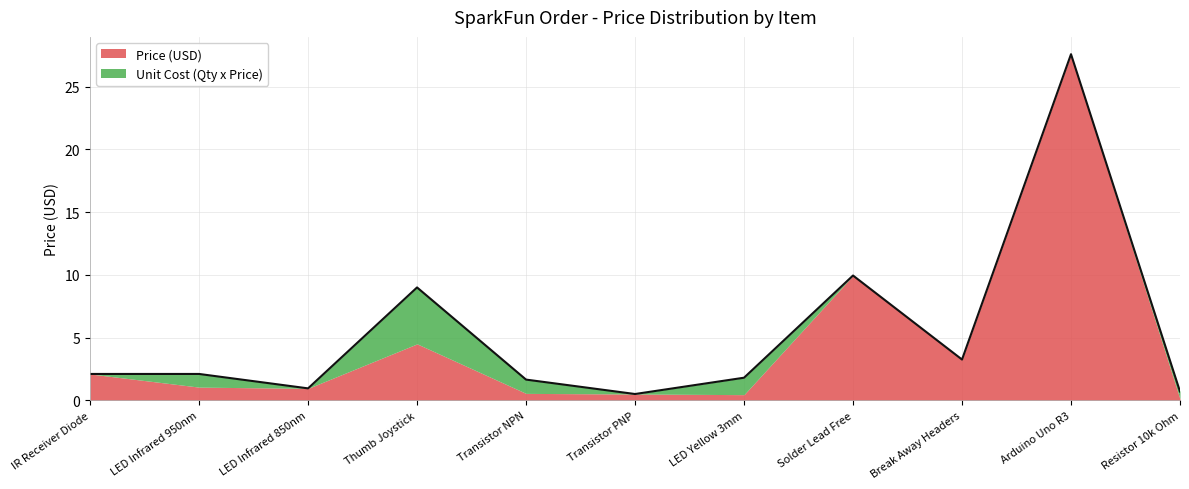

How many lines are shown in the chart?

2